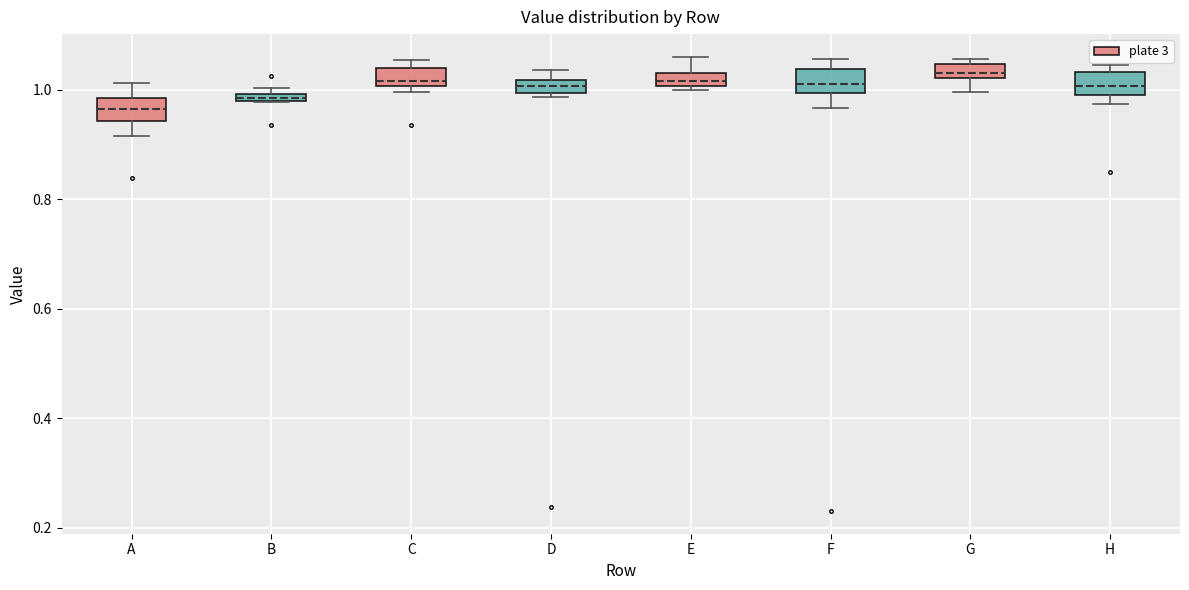

Which box's median line is the lowest?

A